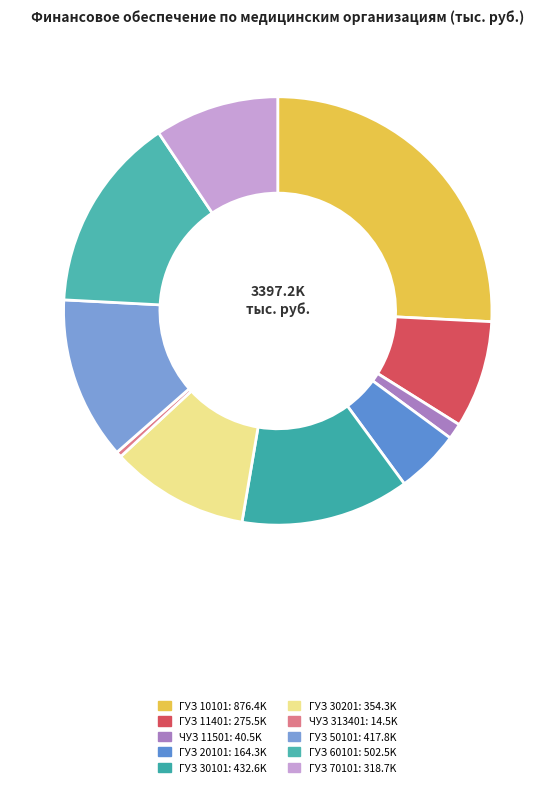

Count the number of slices in the pie.

10